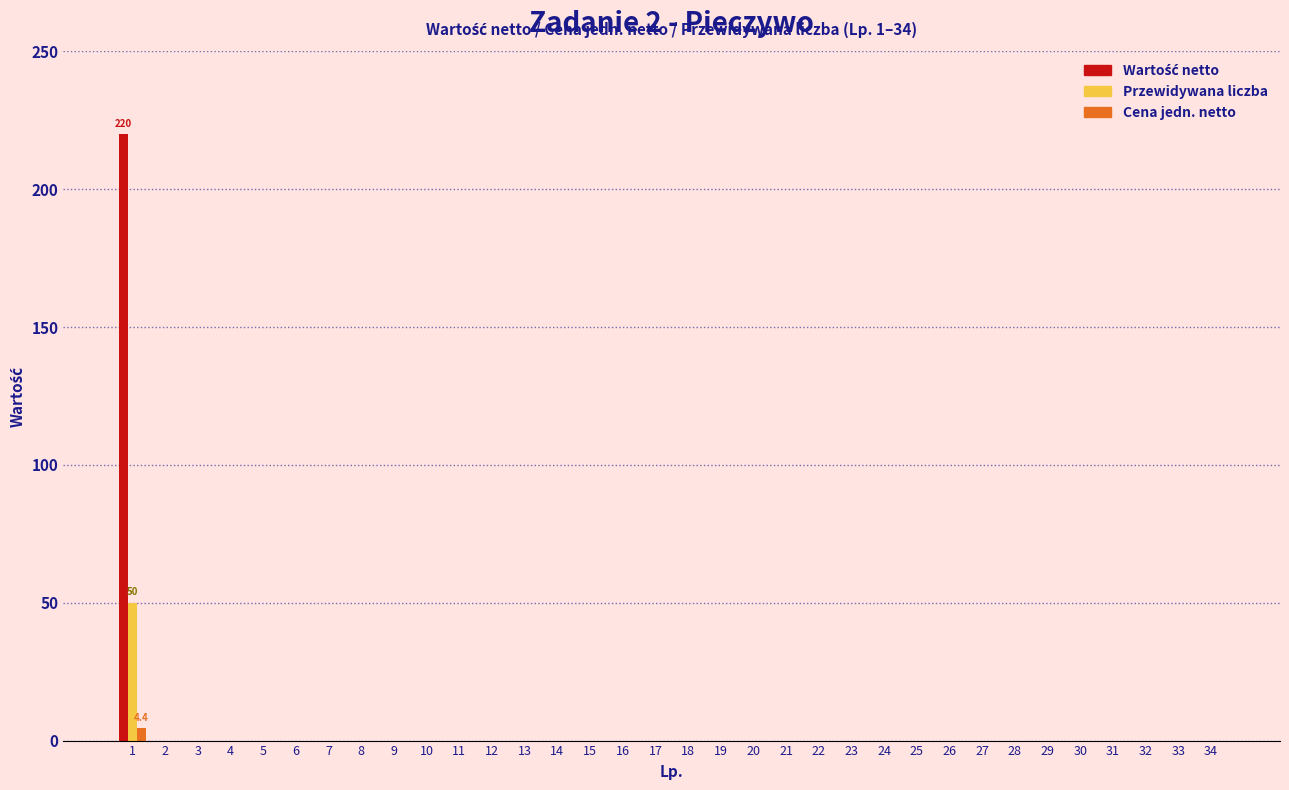

True or false: Cena jedn. netto has a value of 0.0 at 15.

True